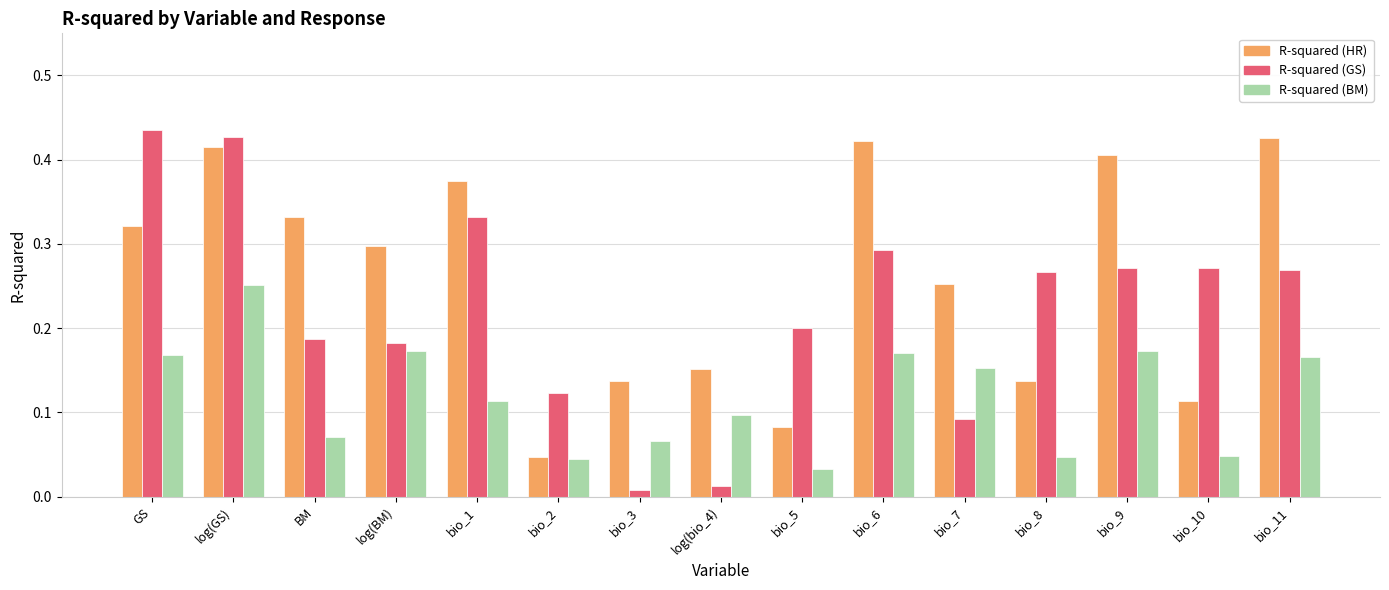

Is the value of R-squared (GS) at bio_1 greater than the value of R-squared (HR) at log(GS)?

No